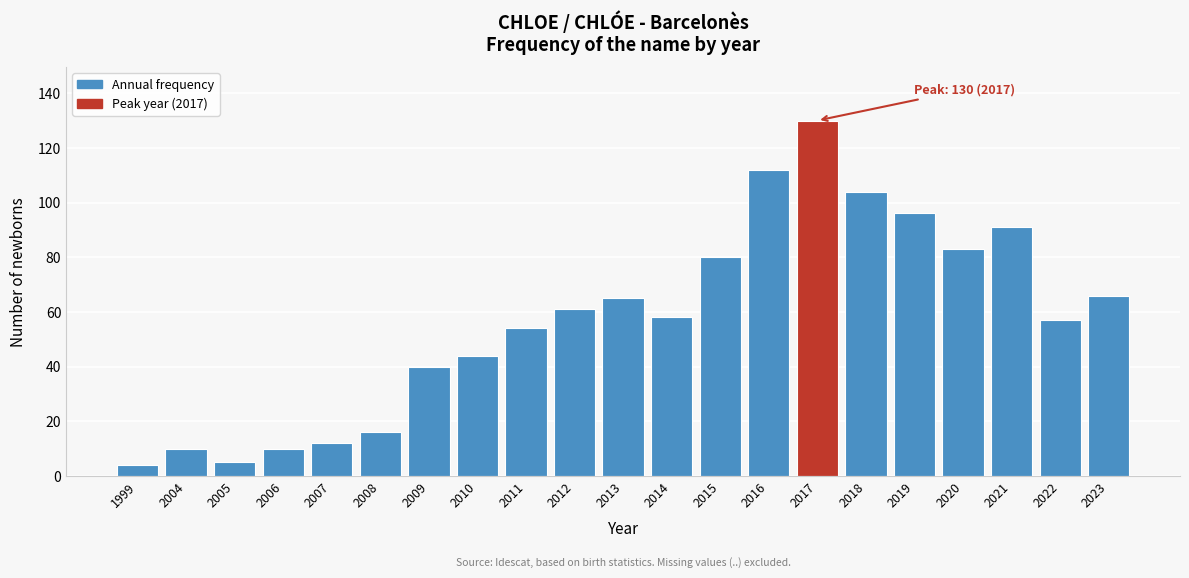

Reading left to right, transcribe all the data shown in this chart.

4	10	5	10	12	16	40	44	54	61	65	58	80	112	130	104	96	83	91	57	66